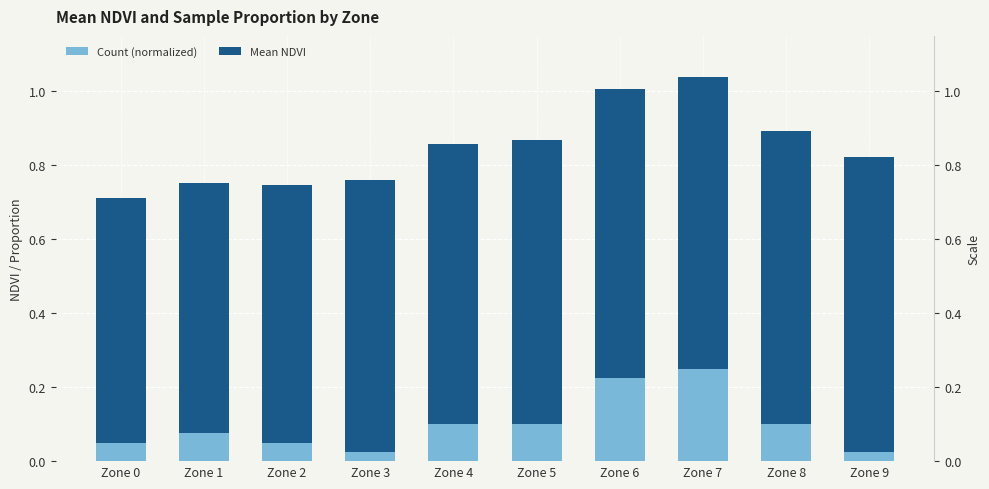

Rank the series by their average value, from highest to lowest.

Mean NDVI, Count (normalized)